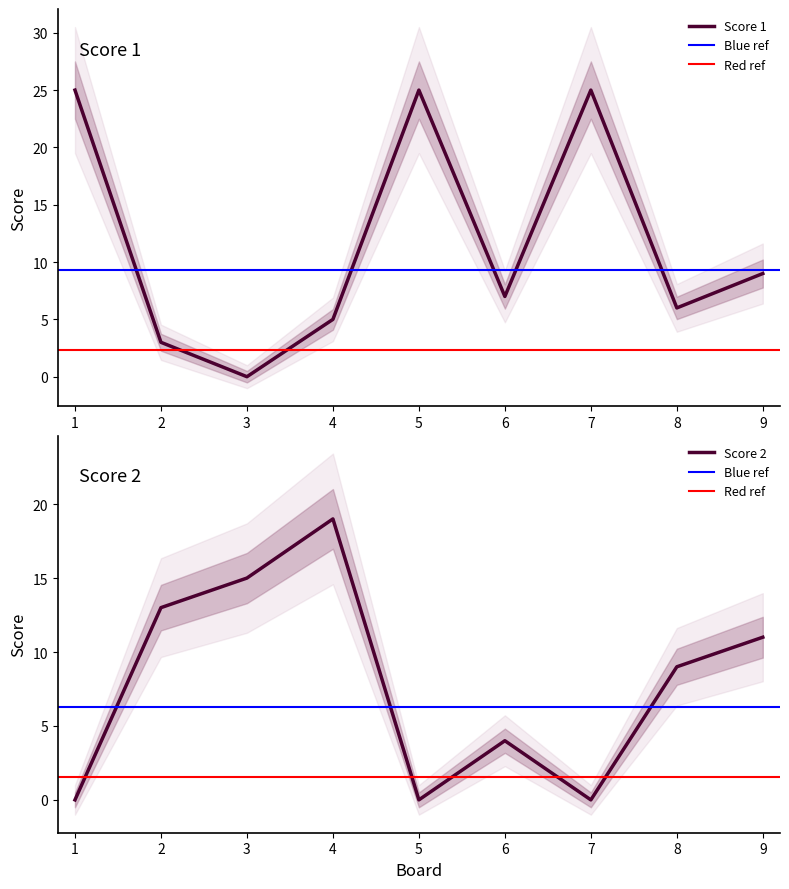

At which category is the sum across all series the highest?

1